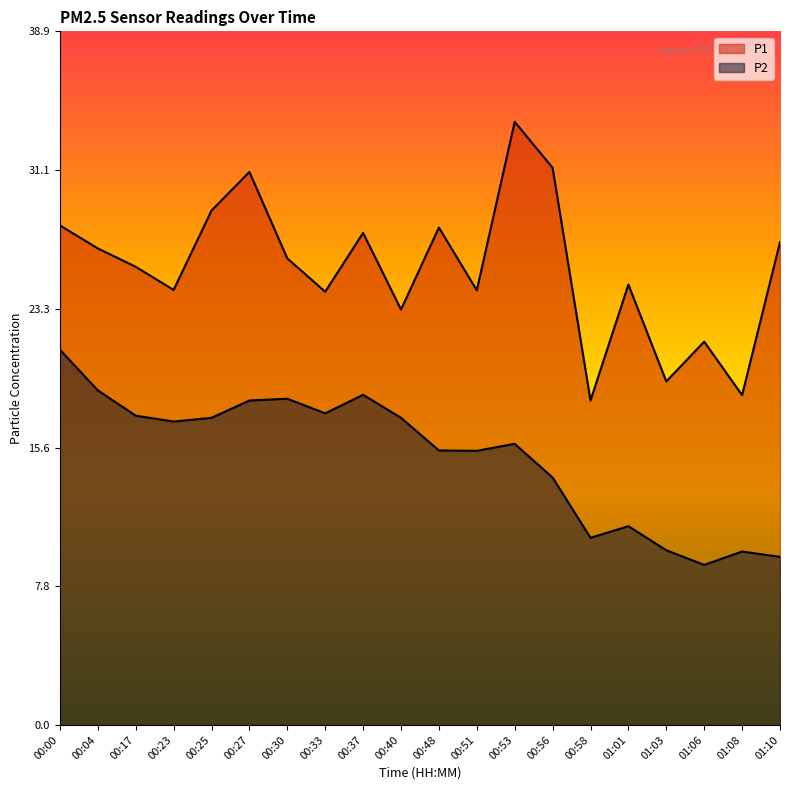

Which has a higher value, 00:37 or 00:27?

00:27